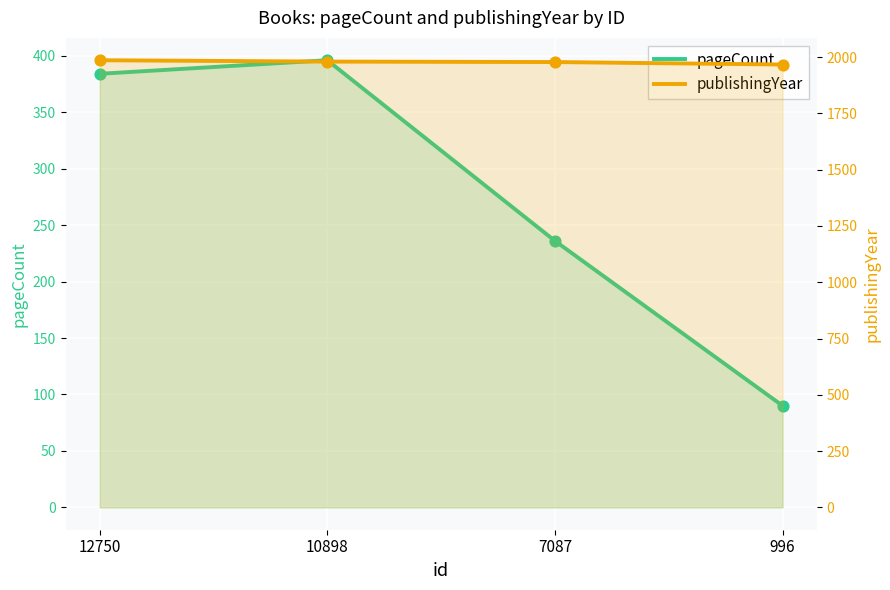

Which series reaches the minimum Y coordinate?

pageCount